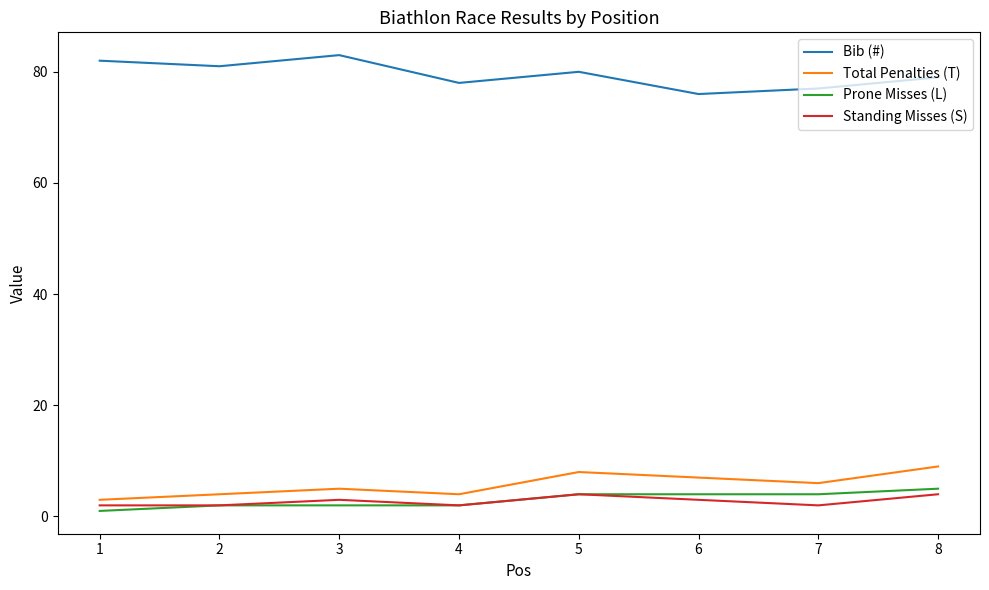

Is the value of Standing Misses (S) at 5 greater than the value of Bib (#) at 4?

No